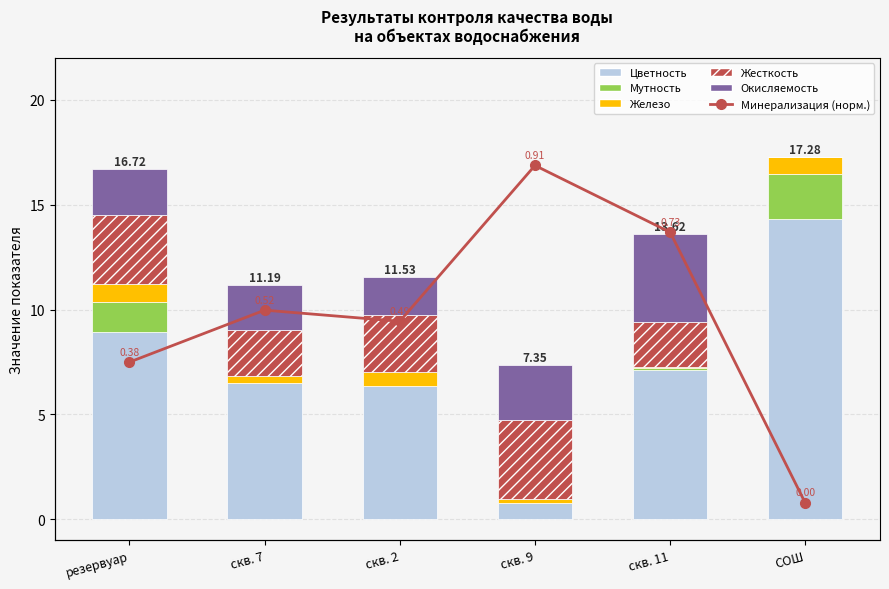

How many groups of bars are there?

6